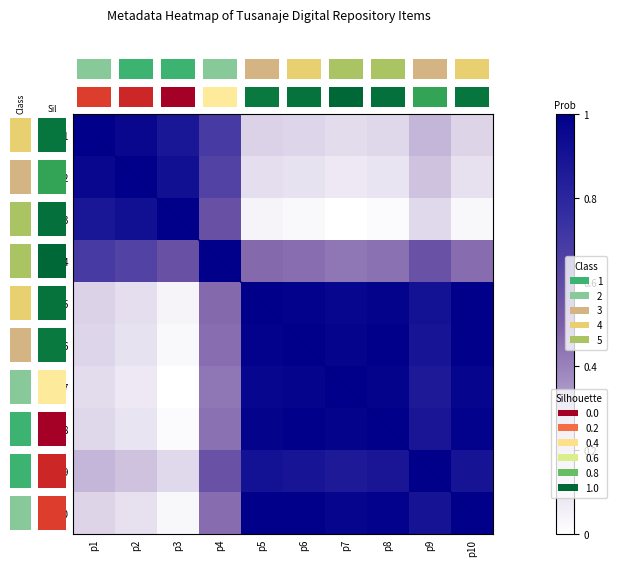

The value of p3 at p4 is 0.9. True or false?

False